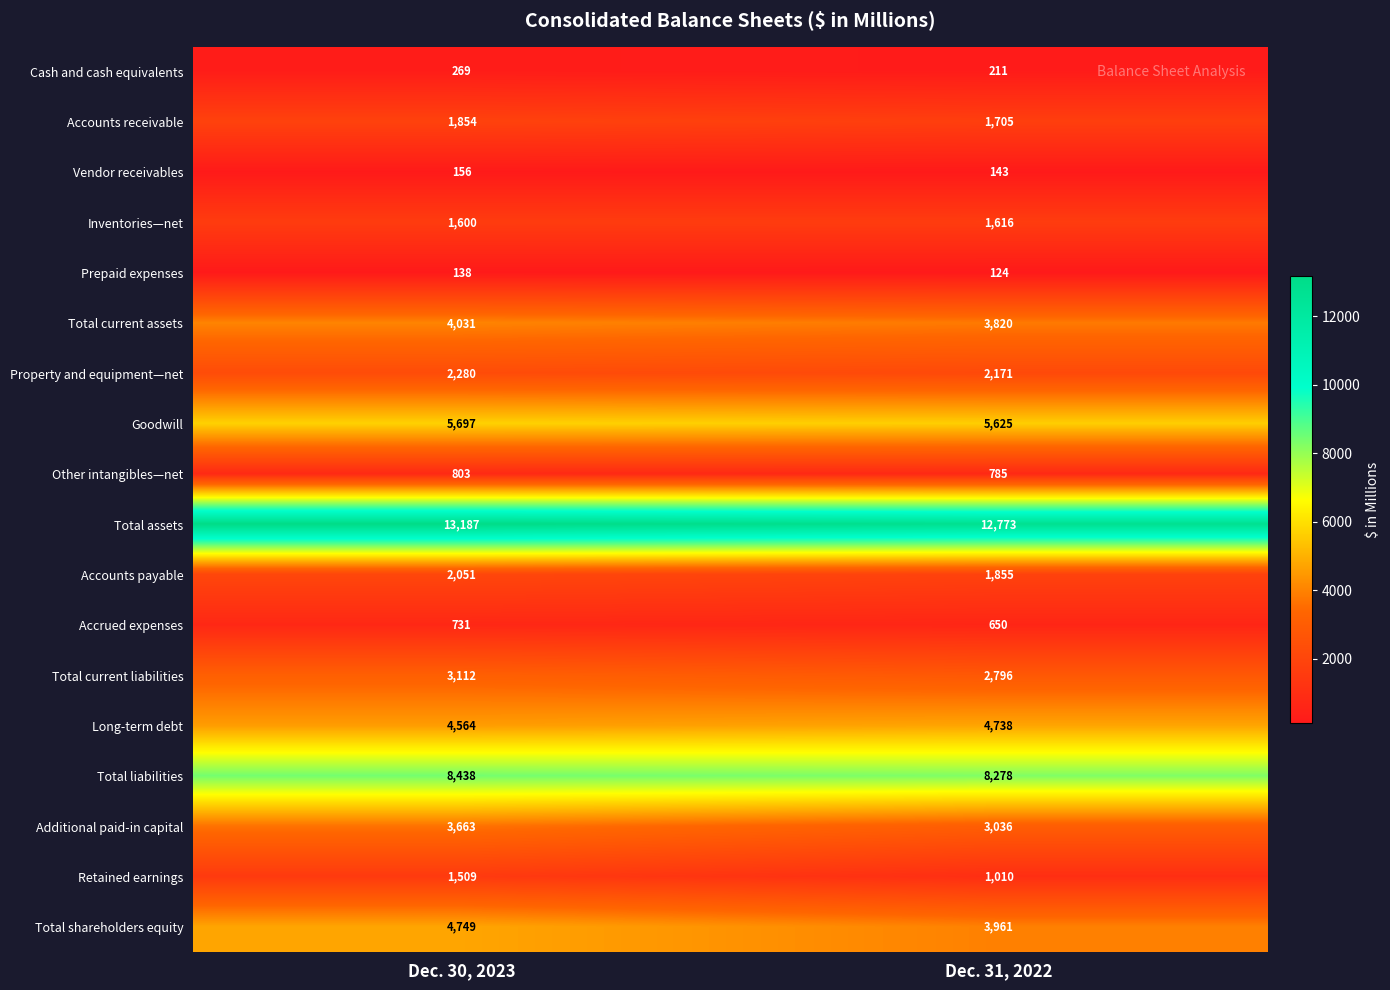

What is the difference between the highest and lowest values at Dec. 30, 2023?

13049